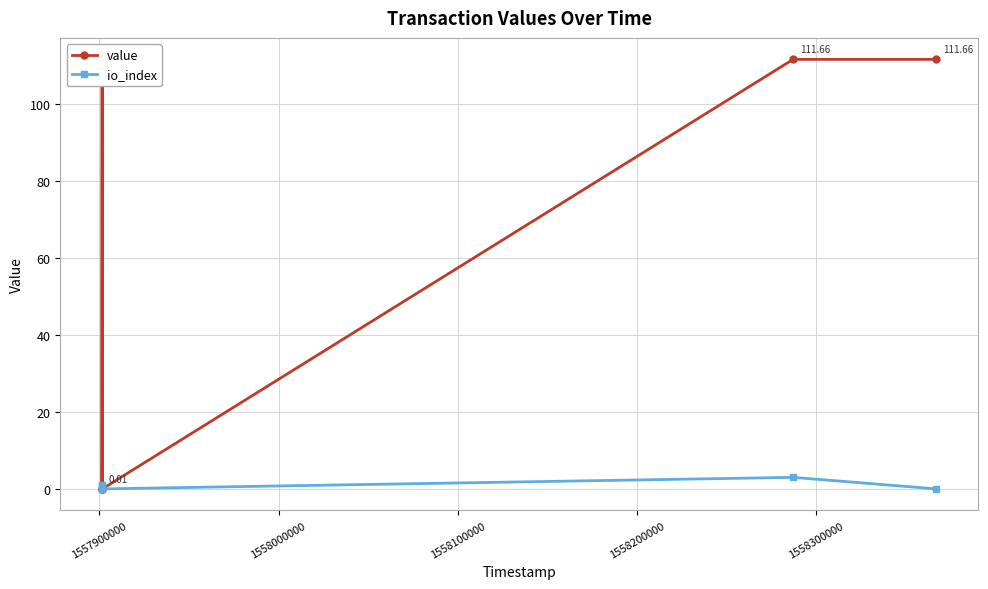

How many interior local valleys does the value series have?

2